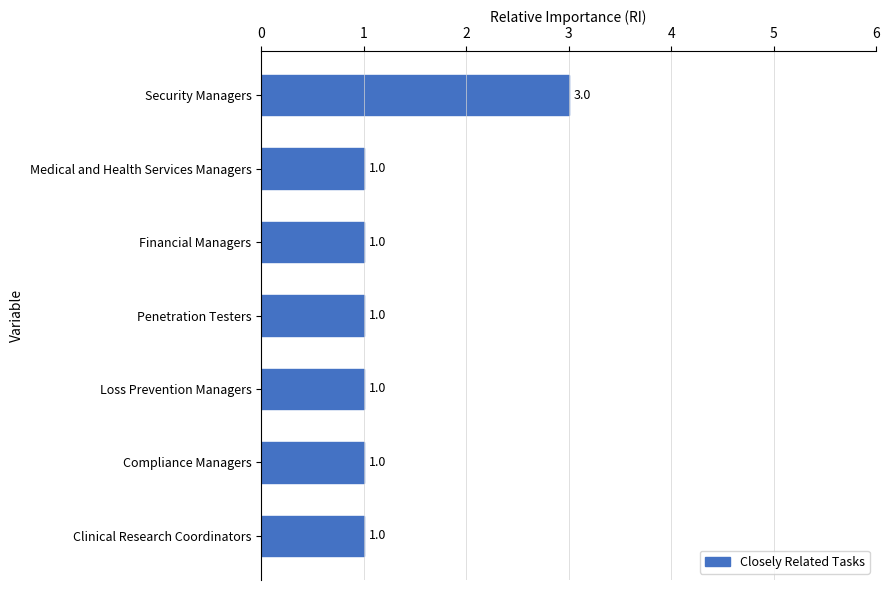

What is the difference between the maximum and minimum values?

2